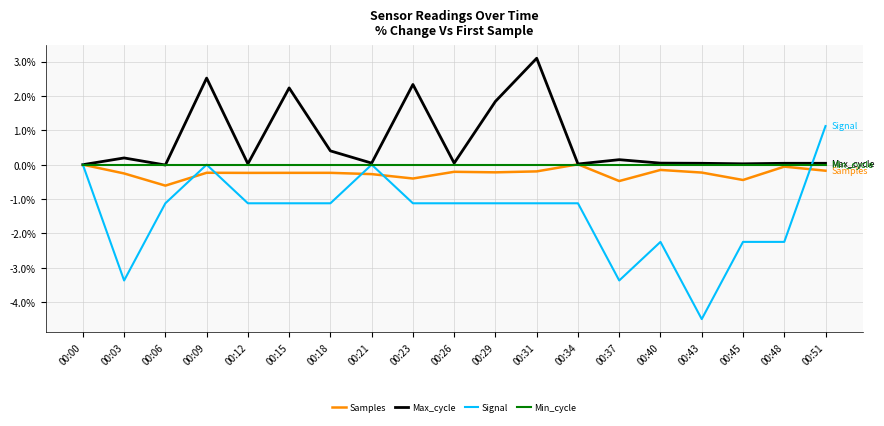

Which series has the largest range (max minus min)?

Signal